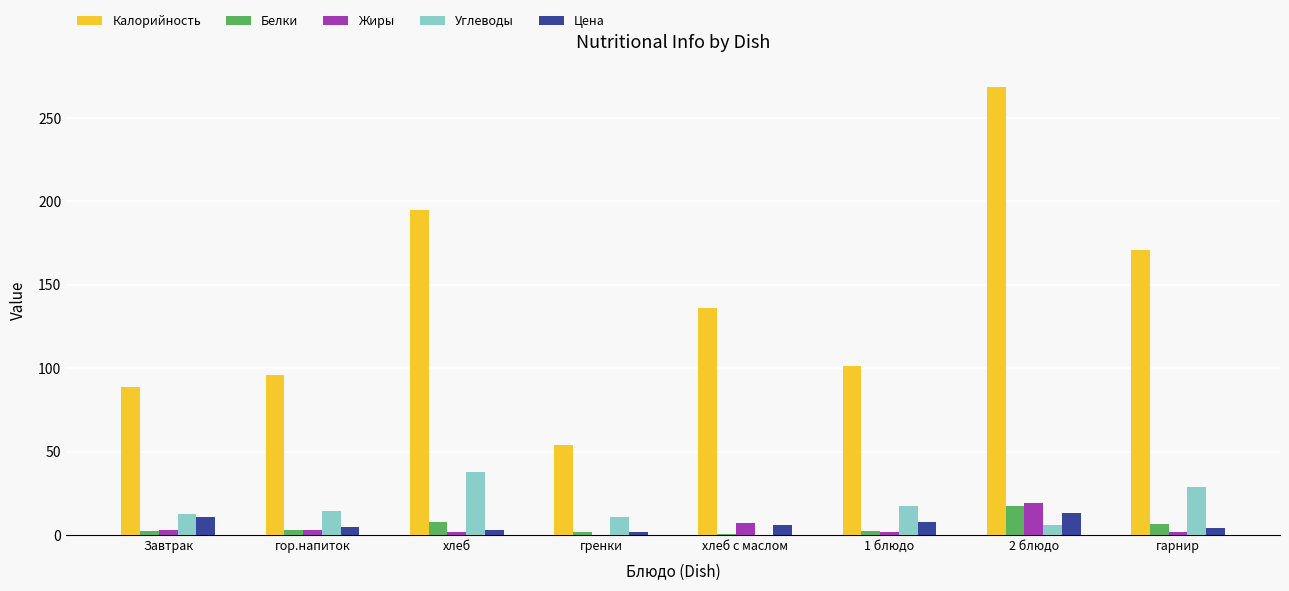

Is the value of Белки at хлеб greater than the value of Углеводы at 1 блюдо?

No